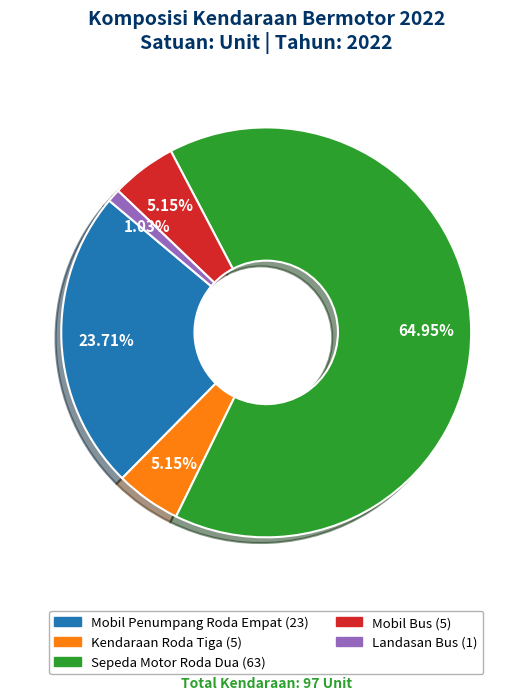

To the nearest percent, what percentage of the pie is Kendaraan Roda Tiga?

5%